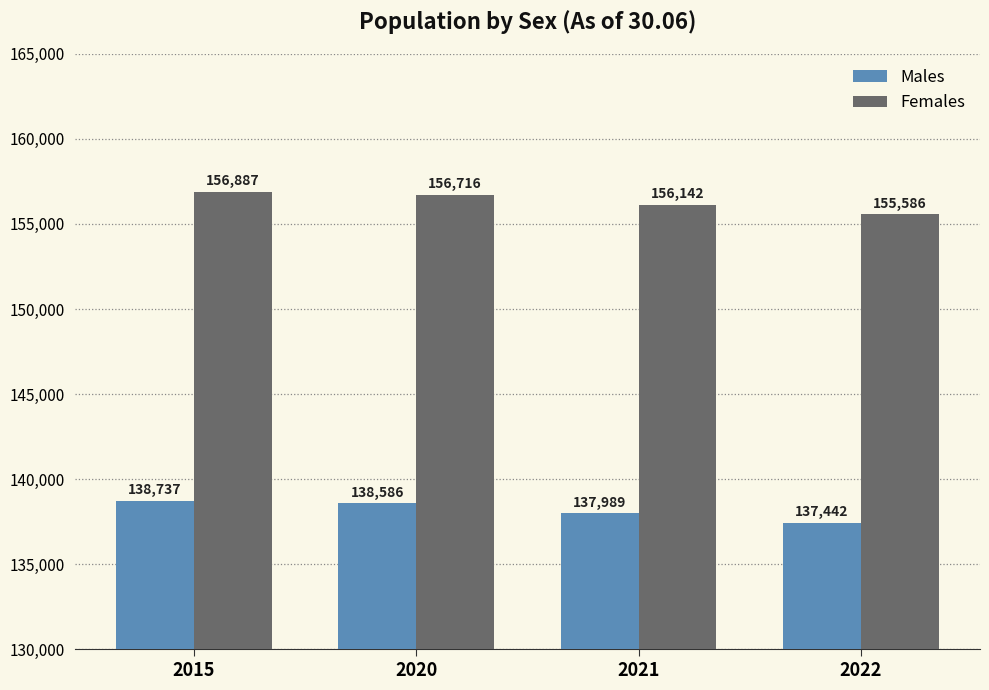

How many Males values are between 137989 and 138737?

3